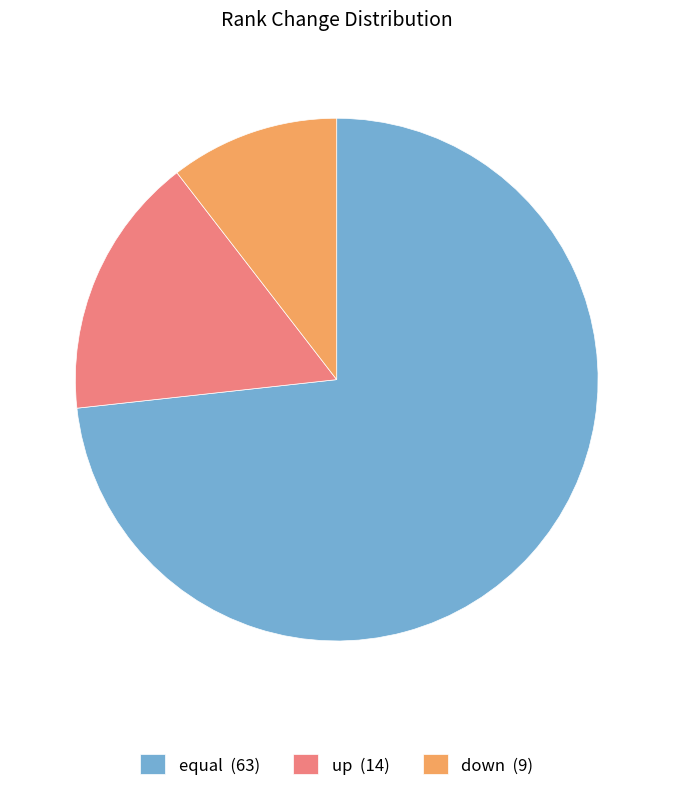

True or false: down (9) accounts for 16% of the total.

False